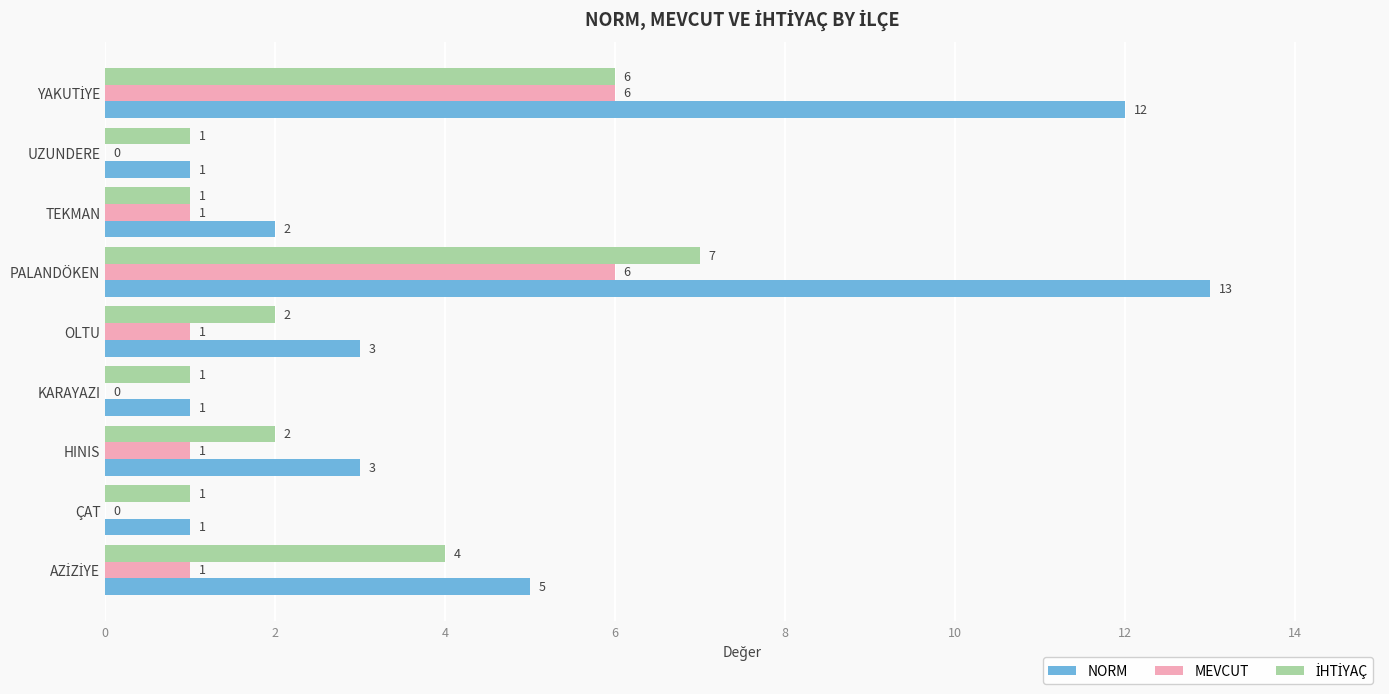

The MEVCUT series shows 0 at KARAYAZI. True or false?

True